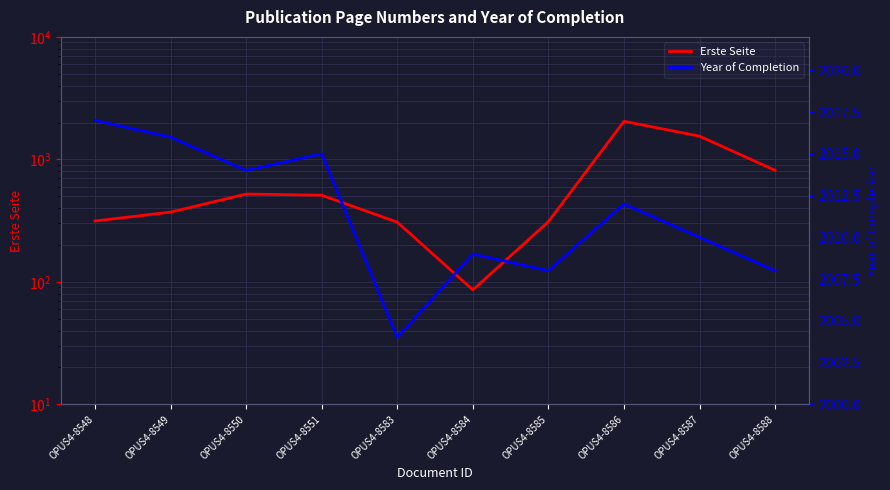

The Erste Seite series shows 469 at OPUS4-8583. True or false?

False